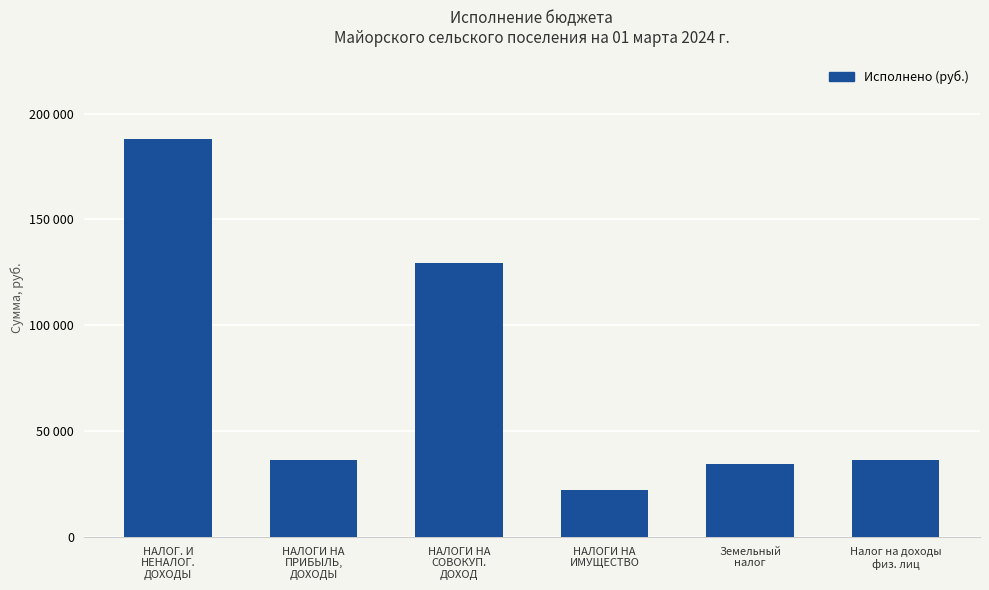

Does the chart contain any negative values?

No